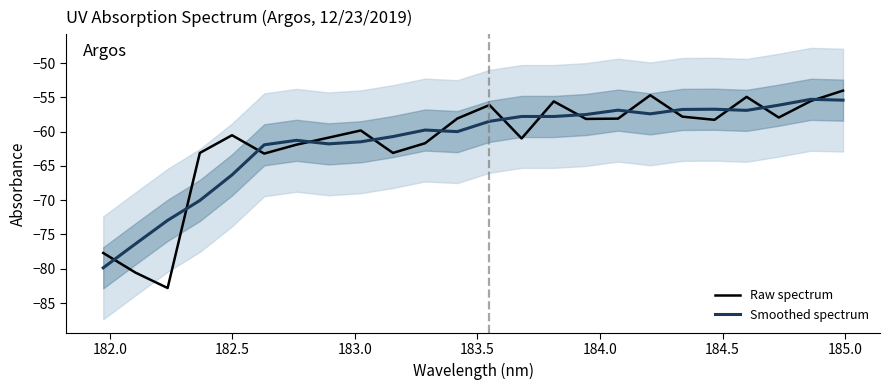

True or false: Smoothed spectrum has more than 0 interior local peaks.

True